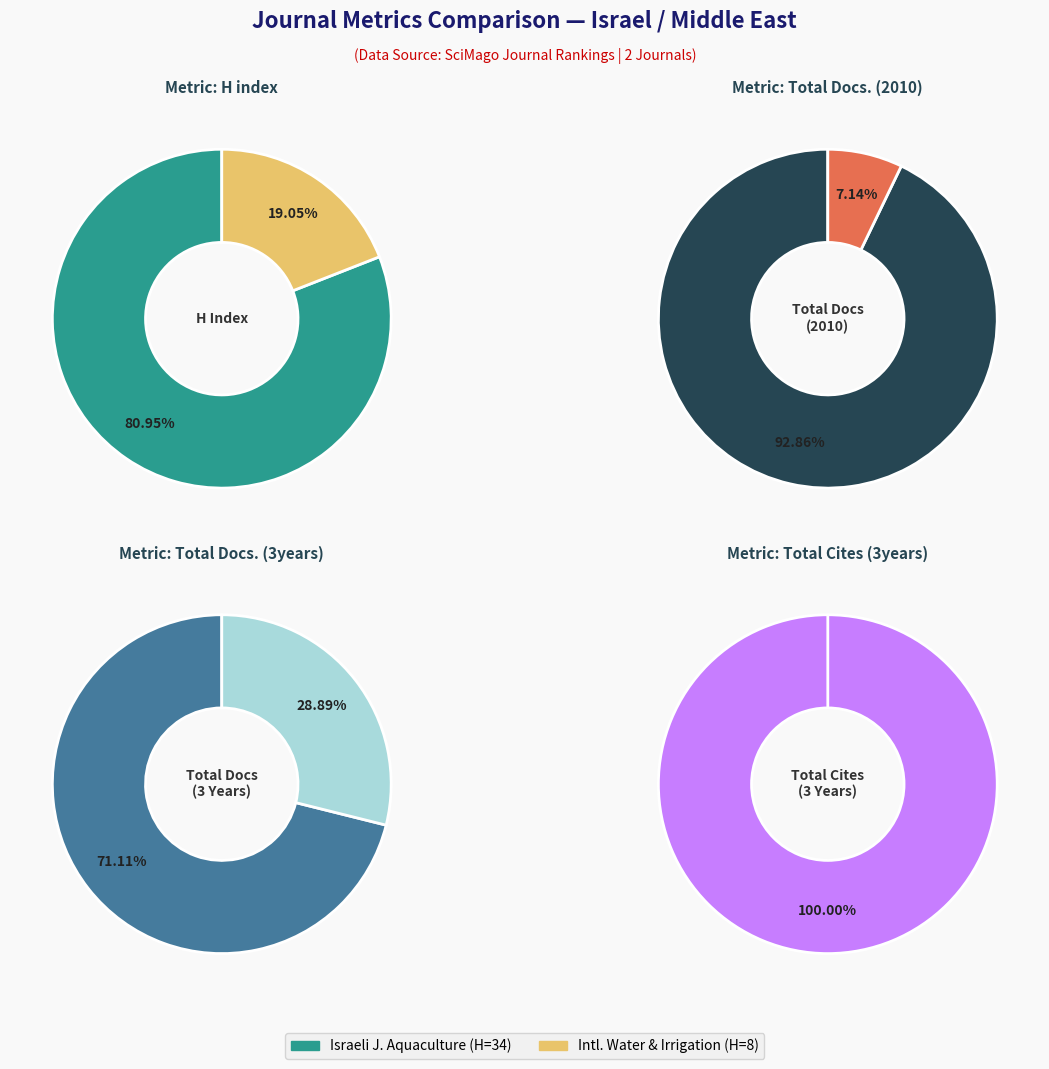

What percentage do Israeli Journal of Aquaculture - Bamidgeh and International Water and Irrigation together represent?

100.0%